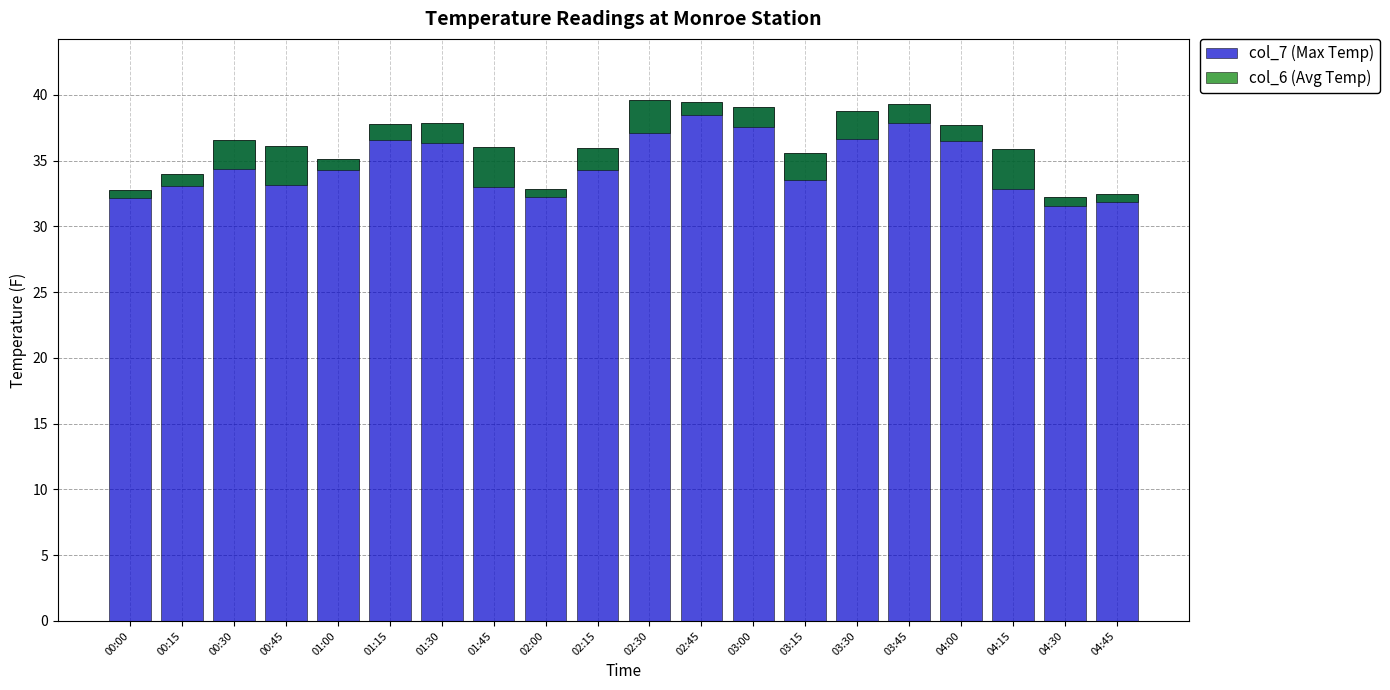

What is the greatest value displayed?

39.6